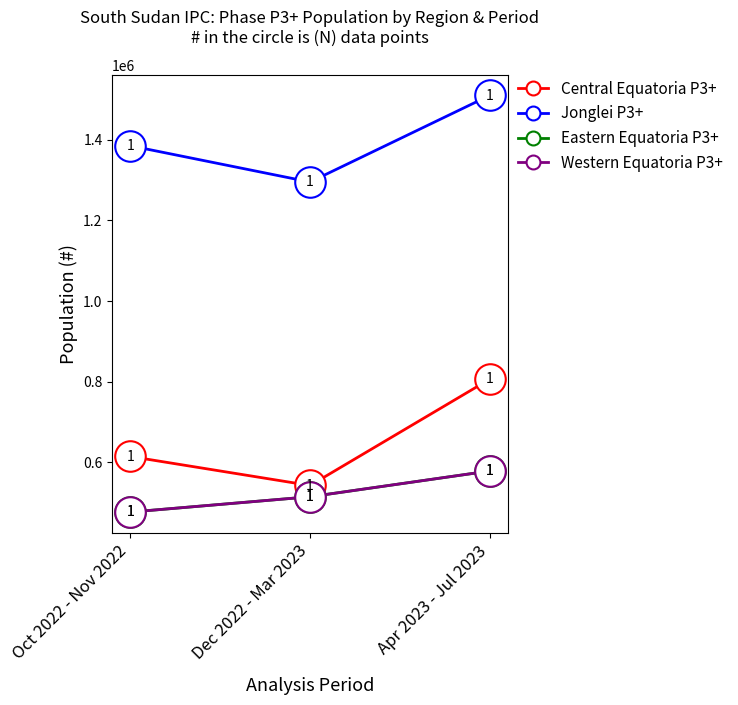

What is the label of the 2nd point from the left?

Dec 2022 - Mar 2023